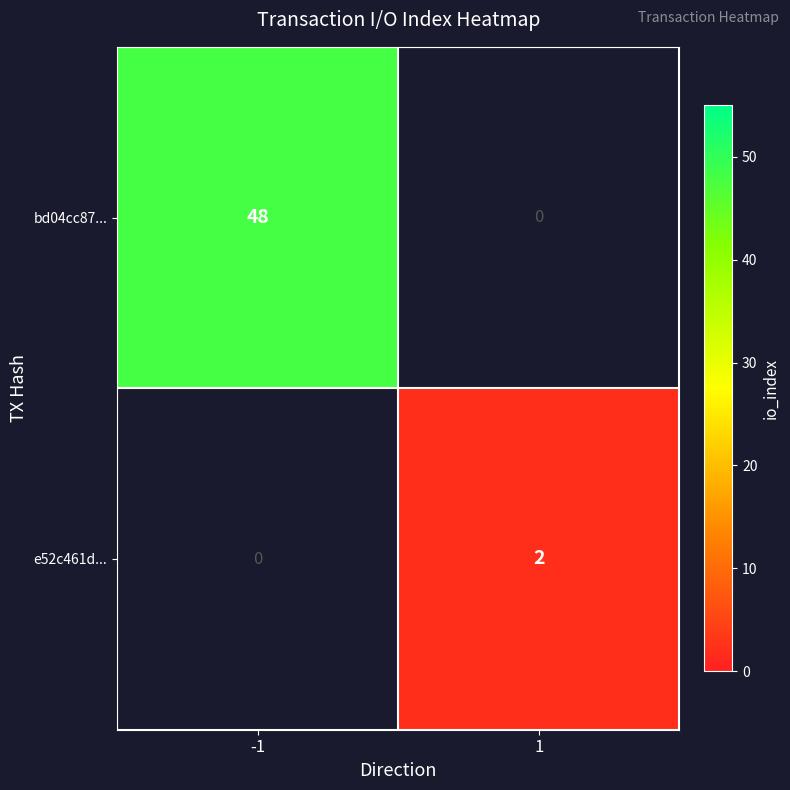

How many series are shown in this chart?

2